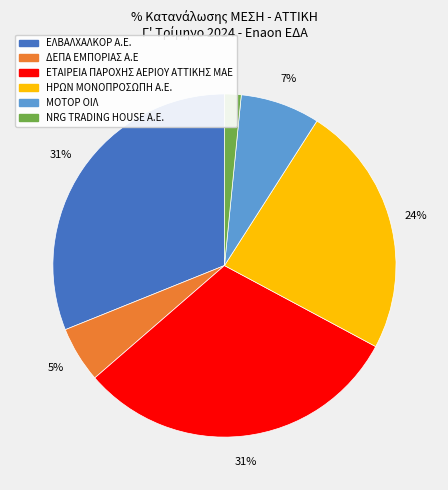

Does any single category account for the majority?

No